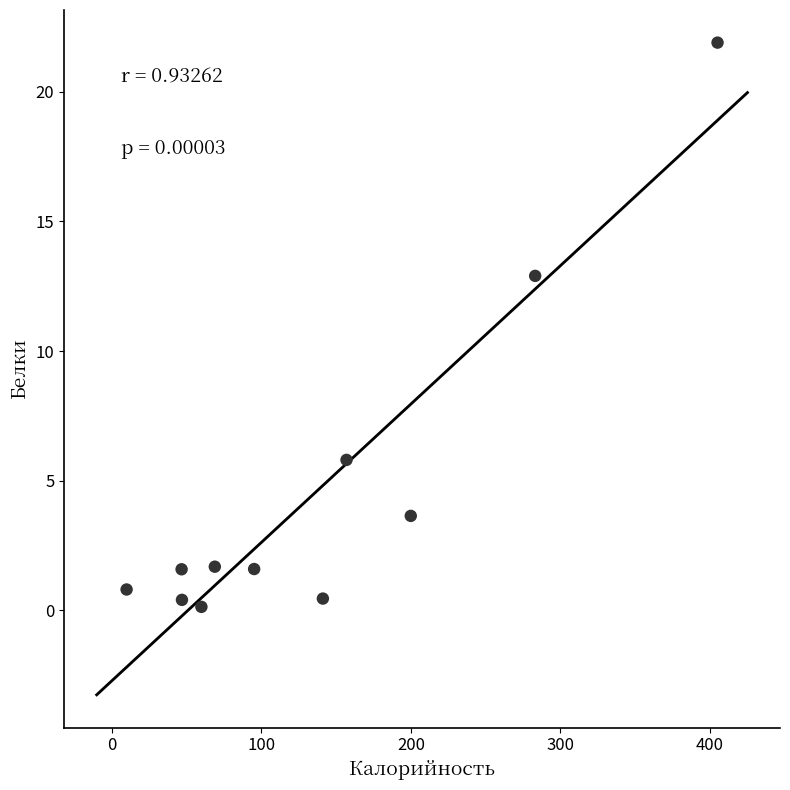

What is the average Y value?

4.6